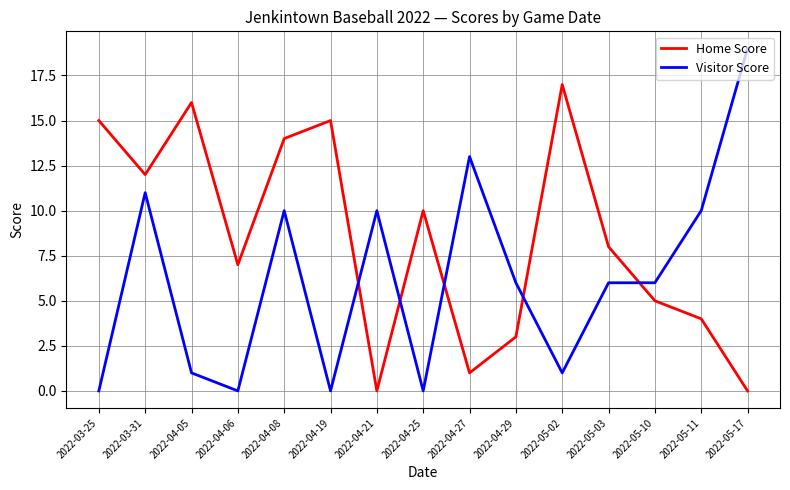

What is the difference between the maximum and second lowest values in the Home Score series?

17